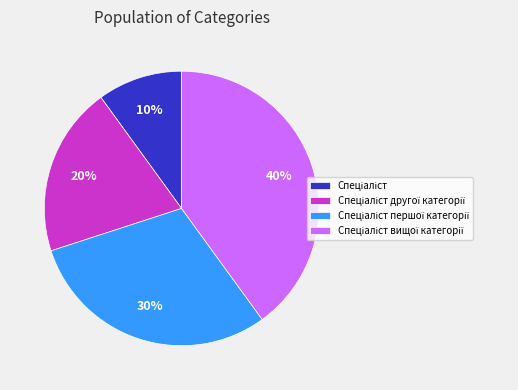

Is there a majority slice in this chart?

No